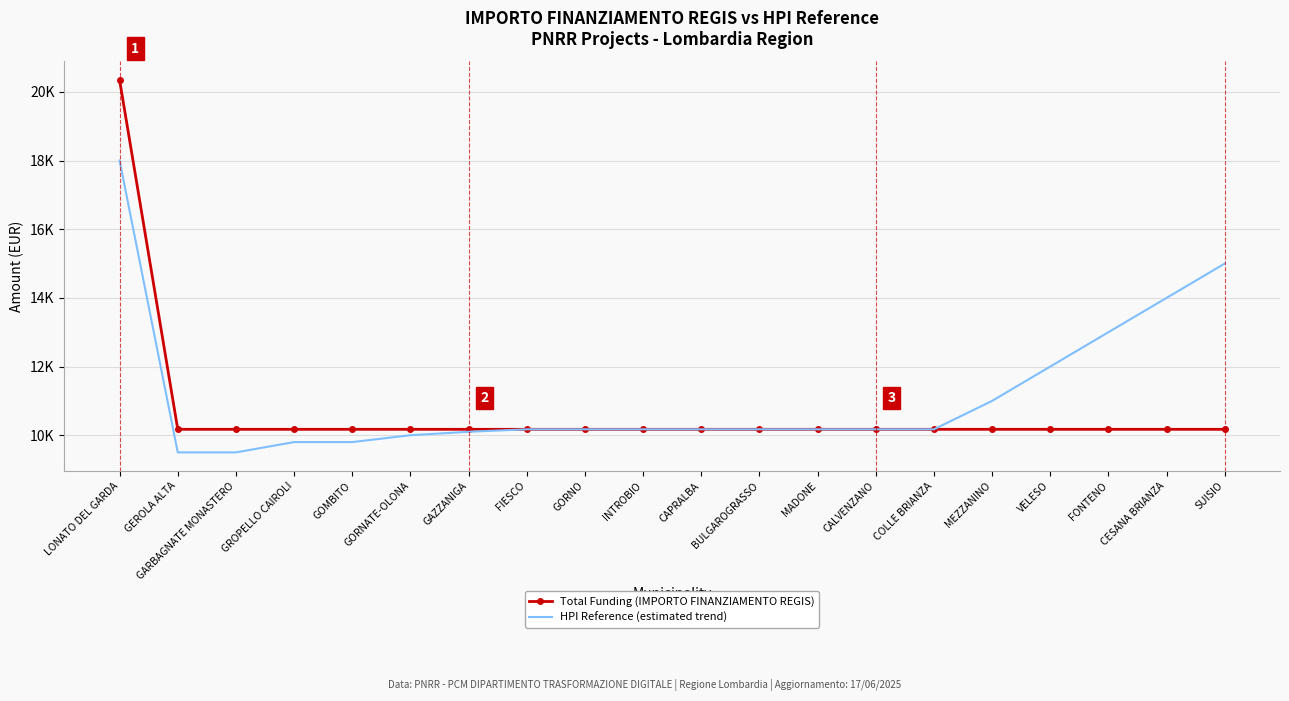

Rank the series at SUISIO from highest to lowest value.

HPI Reference (estimated trend), Total Funding (IMPORTO FINANZIAMENTO REGIS)